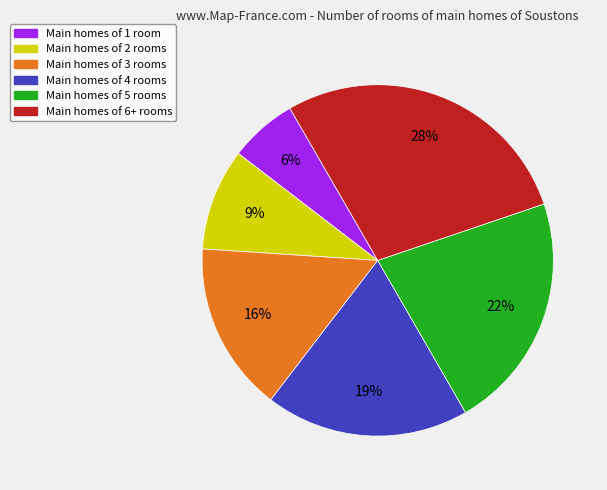

To the nearest percent, what is the average slice percentage?

17%